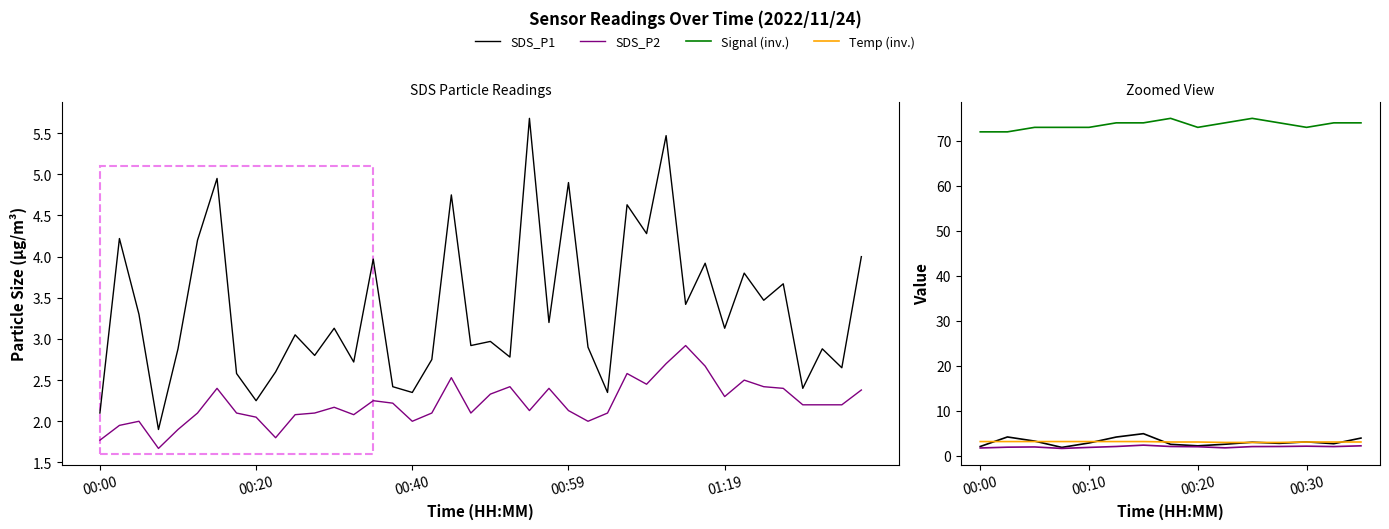

The value of SDS_P2 at 6 is 2.4. True or false?

True